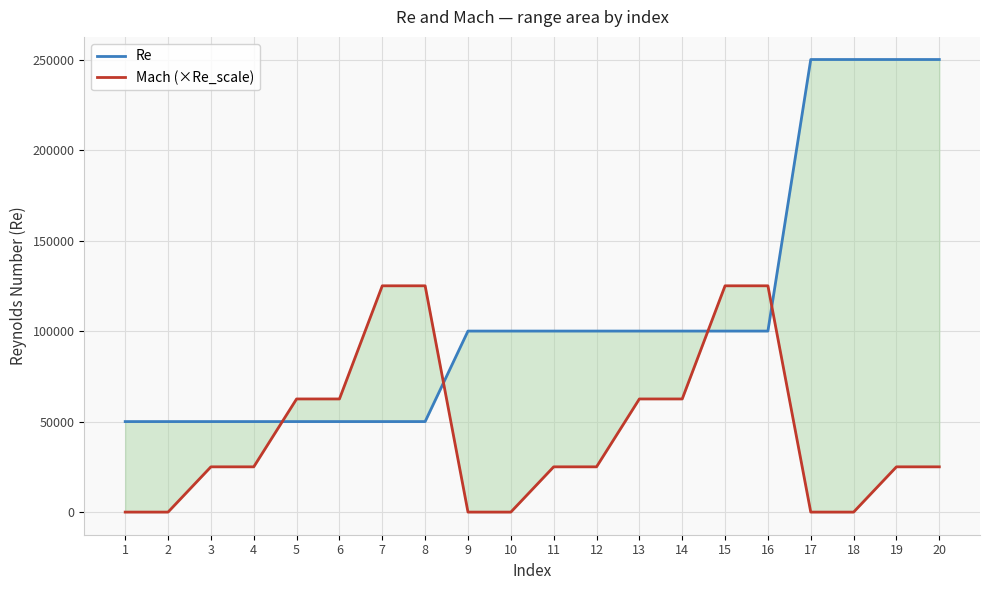

At 16, list the series in order from smallest to largest.

Re, Mach (×Re_scale)